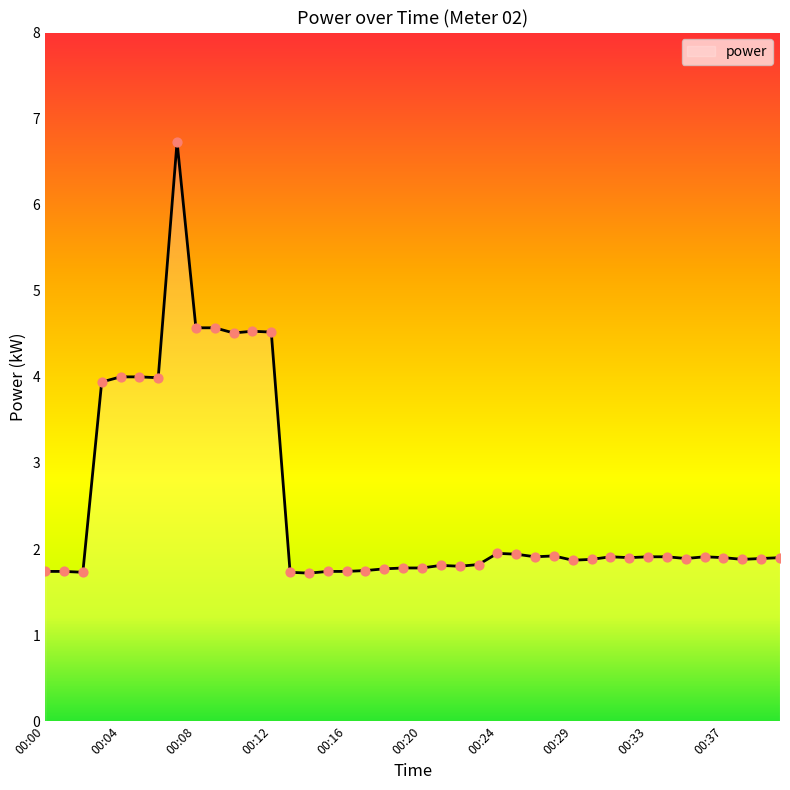

What is the minimum value shown in the chart?

1.7